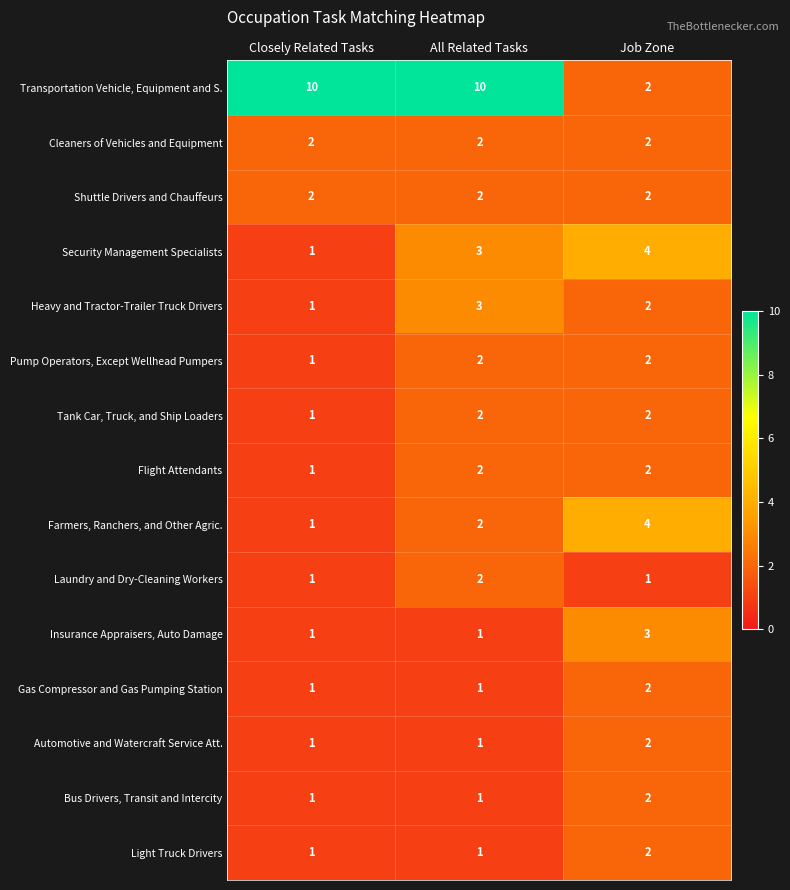

Which series has the largest total across all categories?

Transportation Vehicle, Equipment and S.